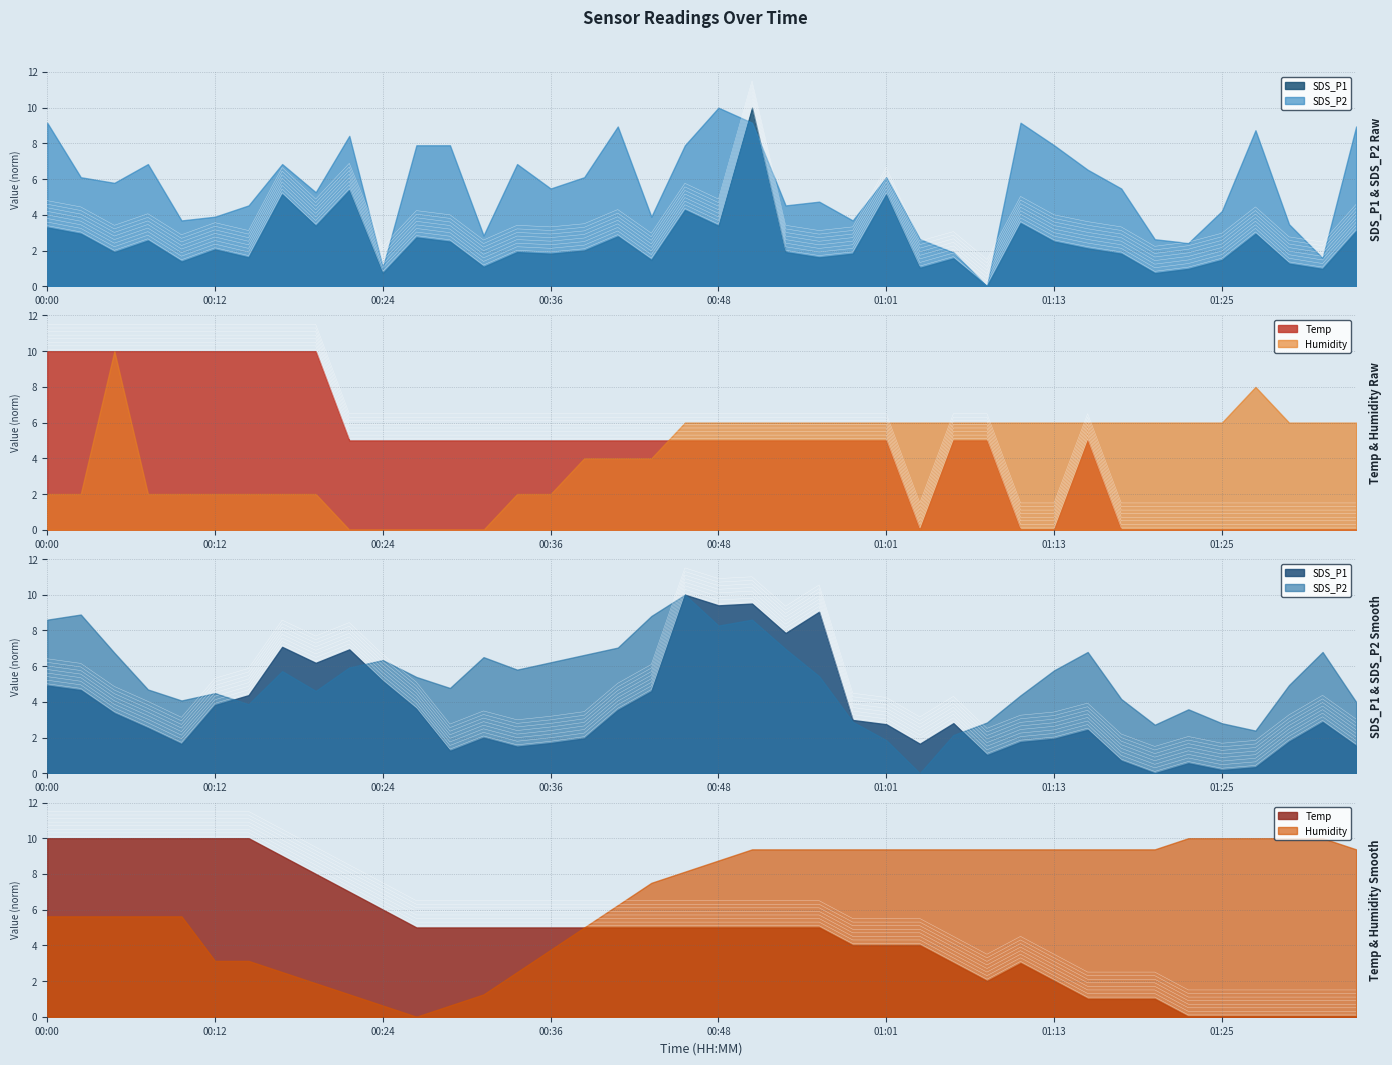

At which label does SDS_P1 reach its peak?

00:51